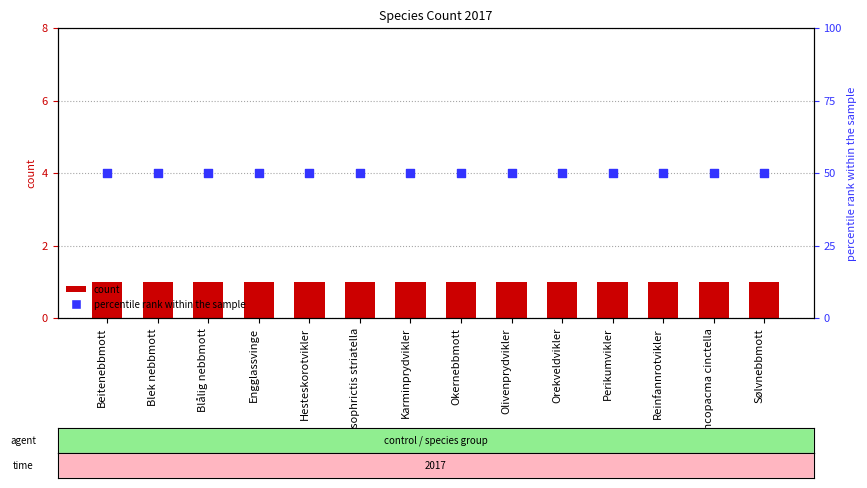

At which category is the sum across all series the highest?

Beitenebbmott